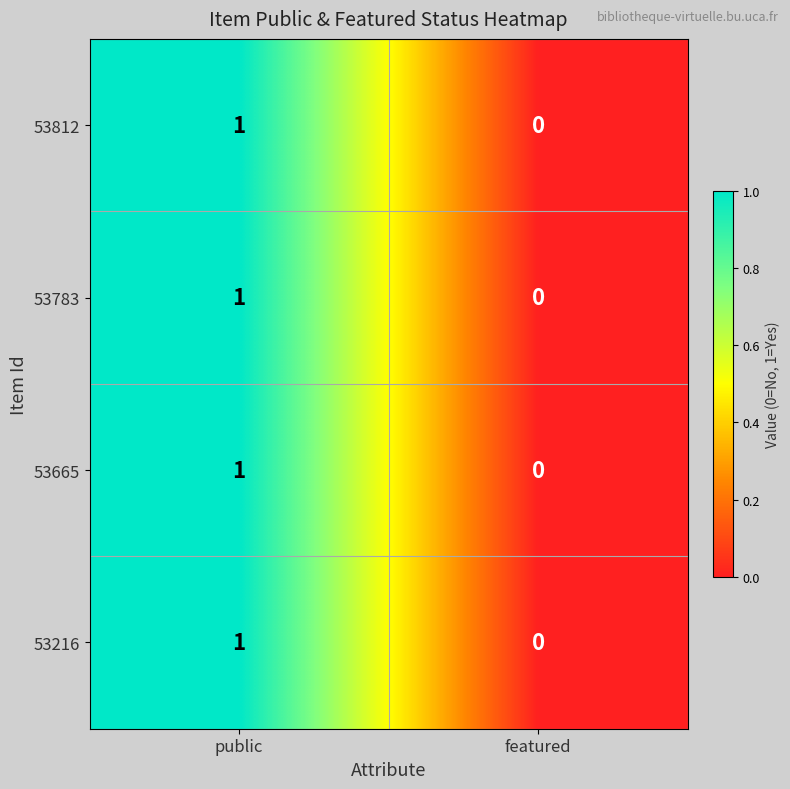

True or false: 53665 has a value of 1 at featured.

False